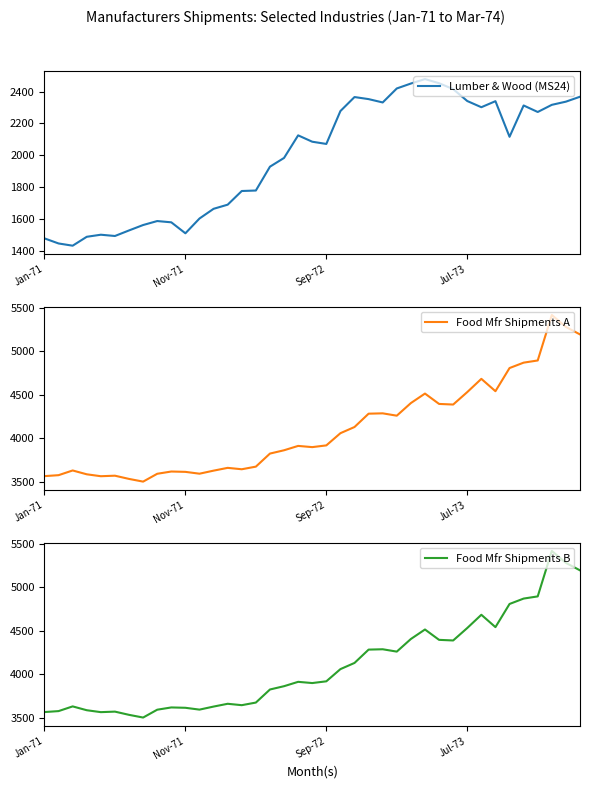

Is the value of Food Mfr Shipments A at 33 greater than the value of Lumber & Wood (MS24) at 35?

Yes